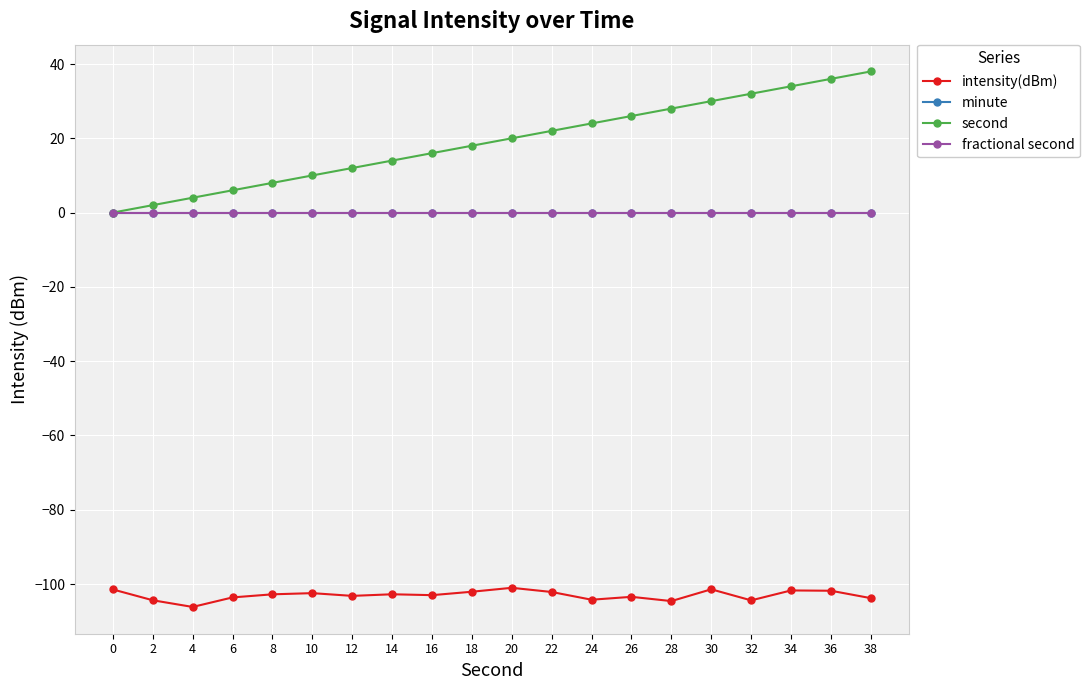

Is the value of second at 30 greater than the value of fractional second at 10?

Yes